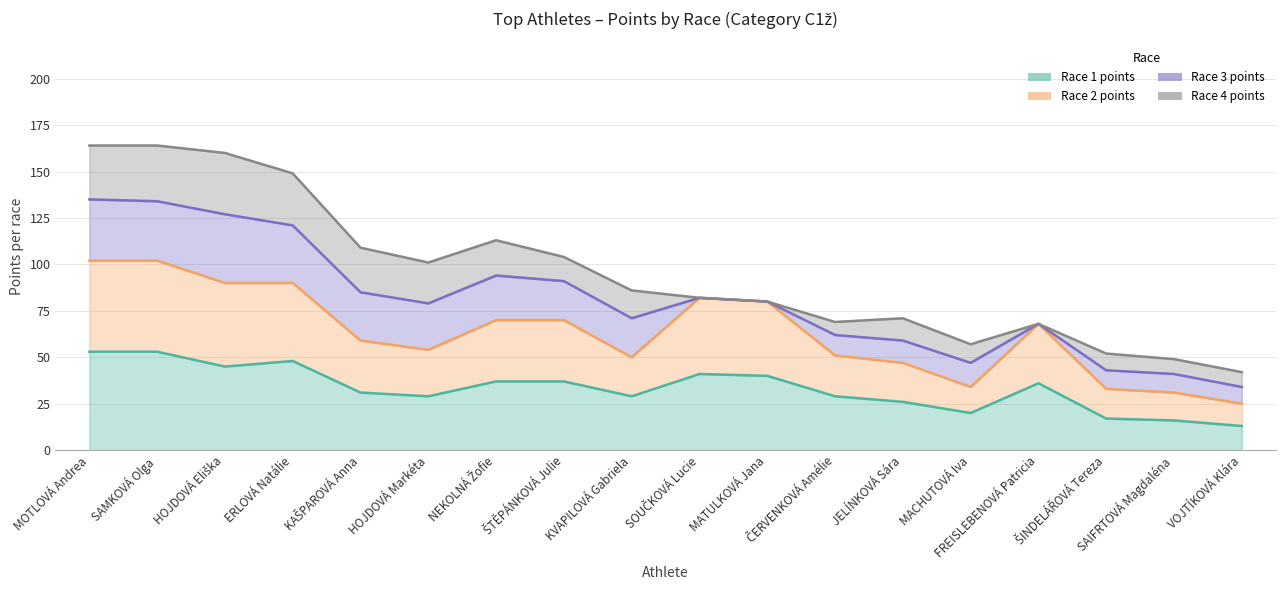

Is the value of Race 1 points at VOJTÍKOVÁ Klára greater than the value of Race 2 points at SAMKOVÁ Olga?

No